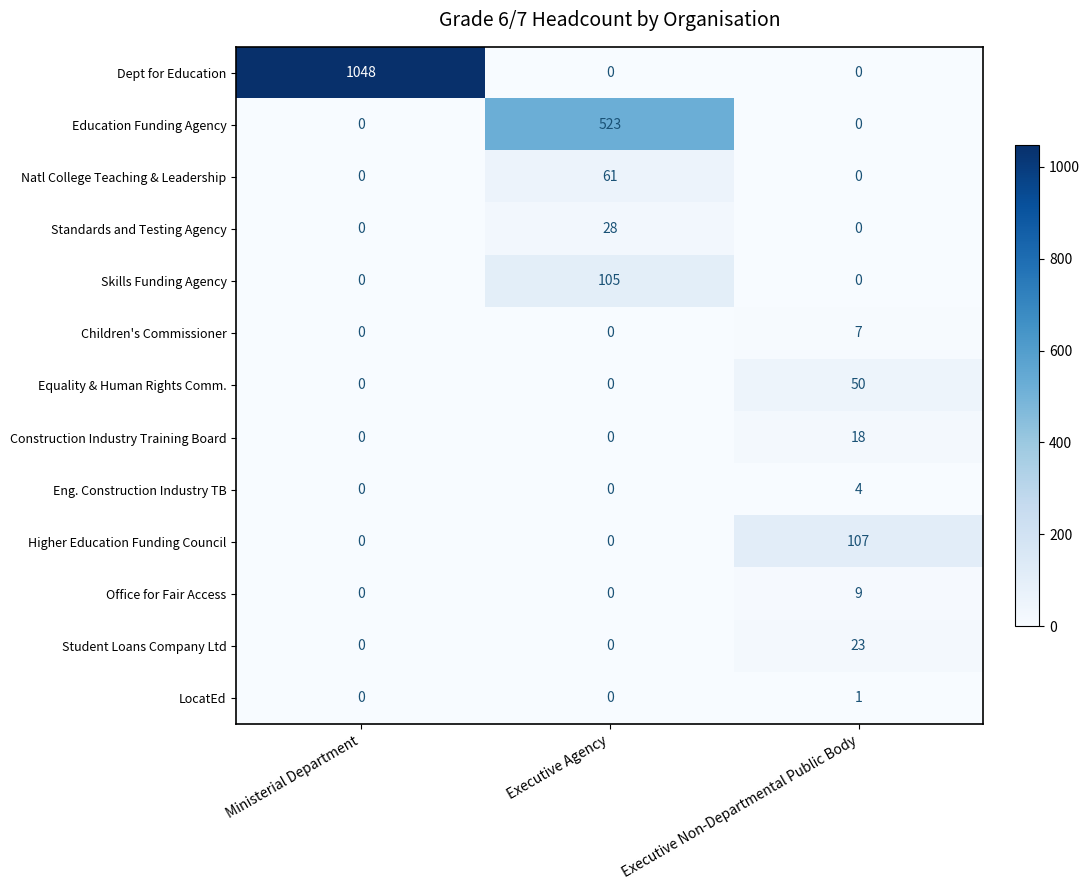

What is the average value of the Student Loans Company Ltd series?

8